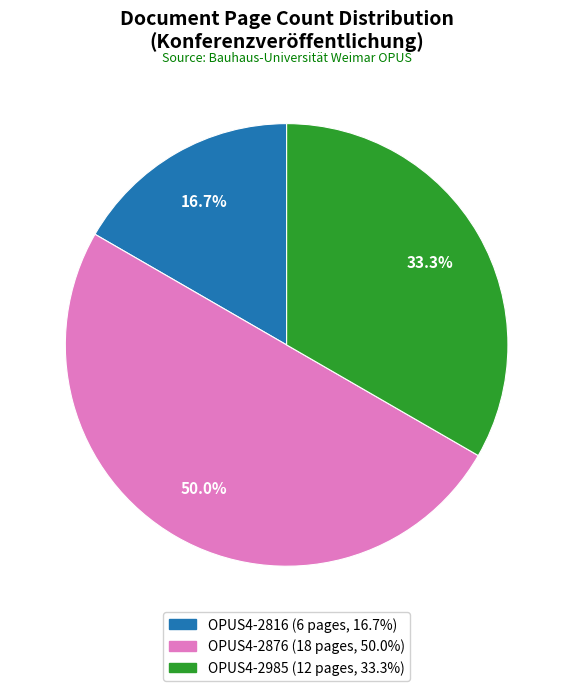

The OPUS4-2816 slice represents 26% of the pie. True or false?

False